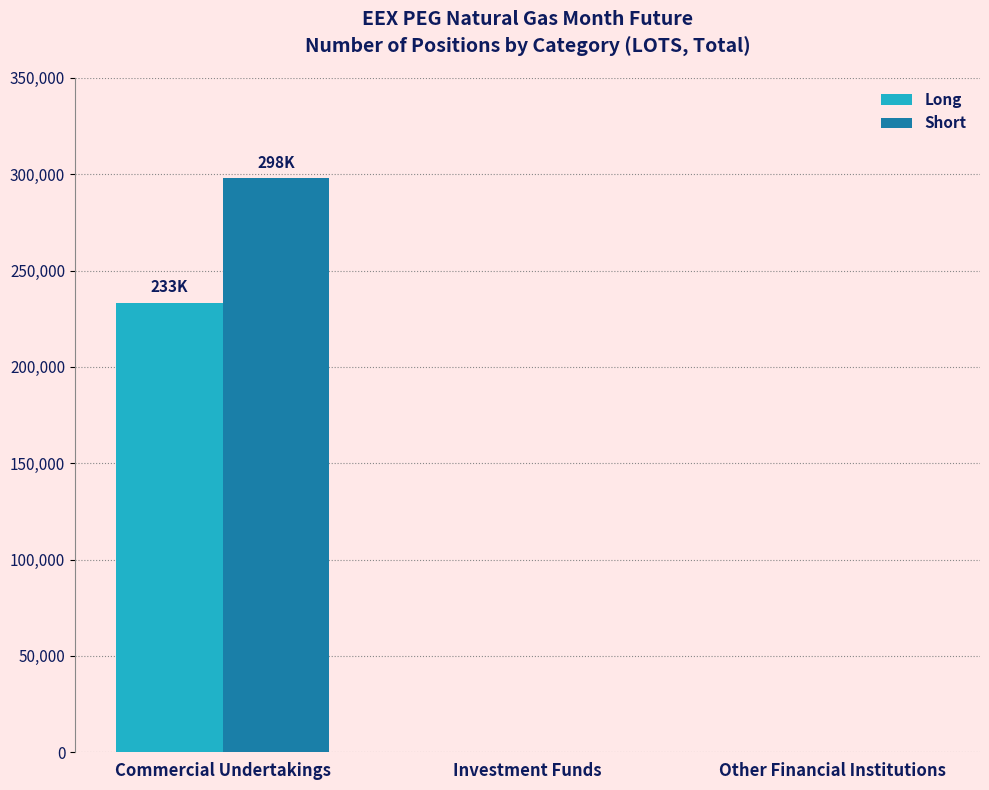

True or false: Short has a value of 0 at Other Financial Institutions.

True